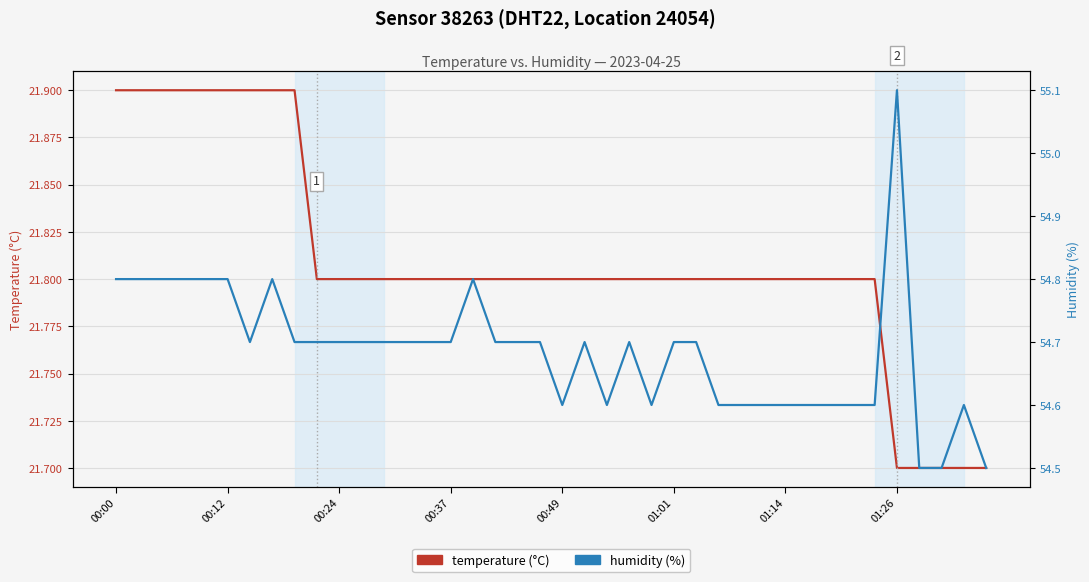

True or false: temperature and humidity intersect in this chart.

False